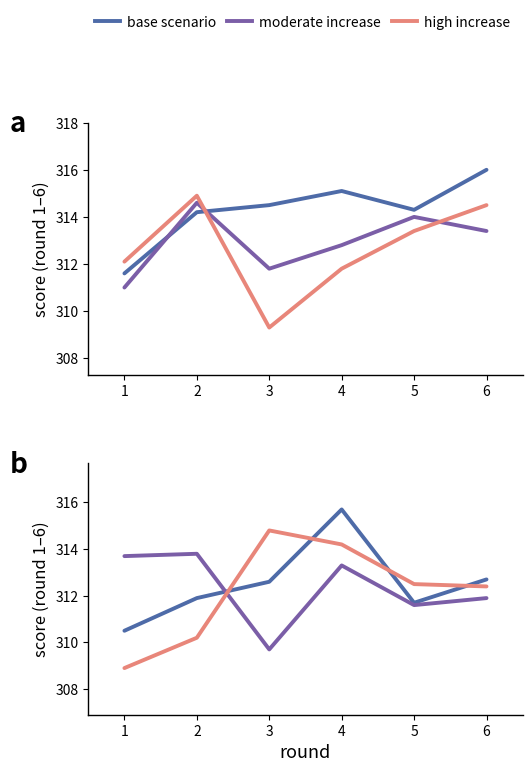

What is the spread (max minus min) of values at 2?

4.7